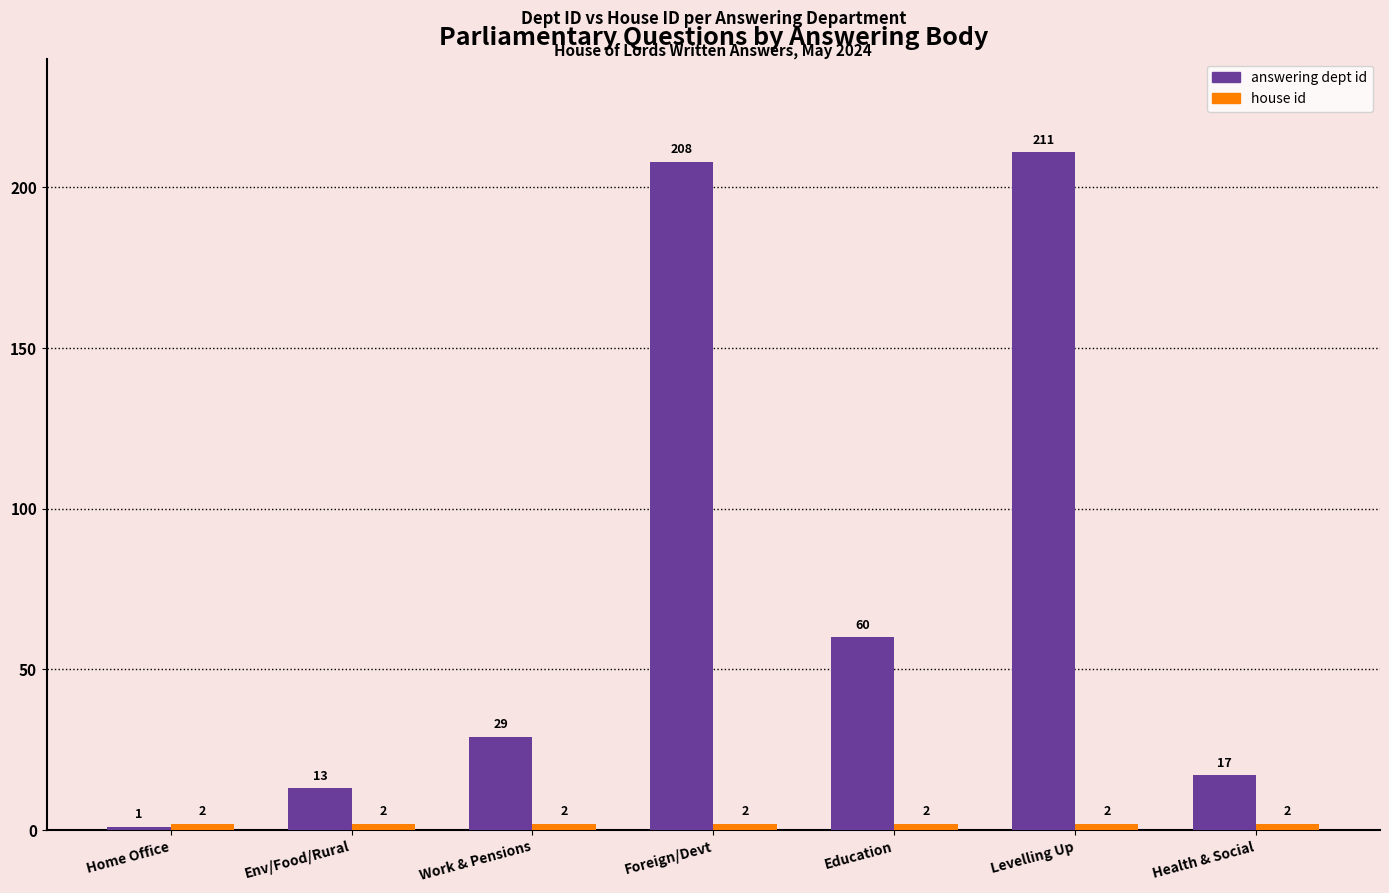

Which series has the largest total across all categories?

answering dept id